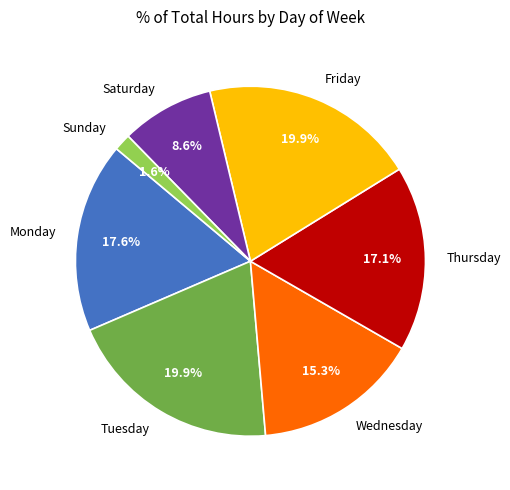

What is the total percentage of Tuesday and Monday?

37.5%